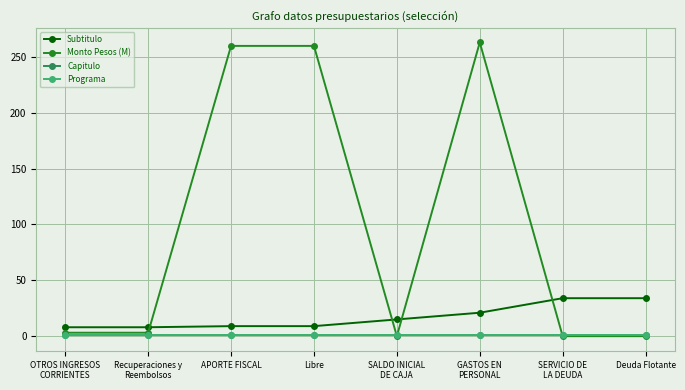

What is the spread (max minus min) of values at GASTOS EN
PERSONAL?

261.9